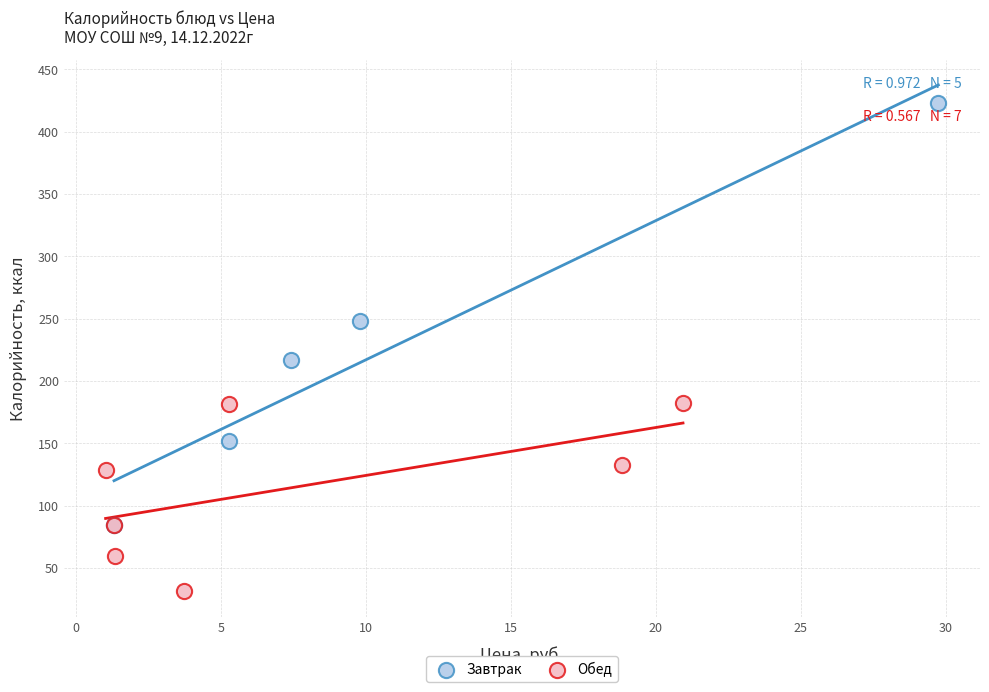

Which series has the widest spread of Y values?

Завтрак